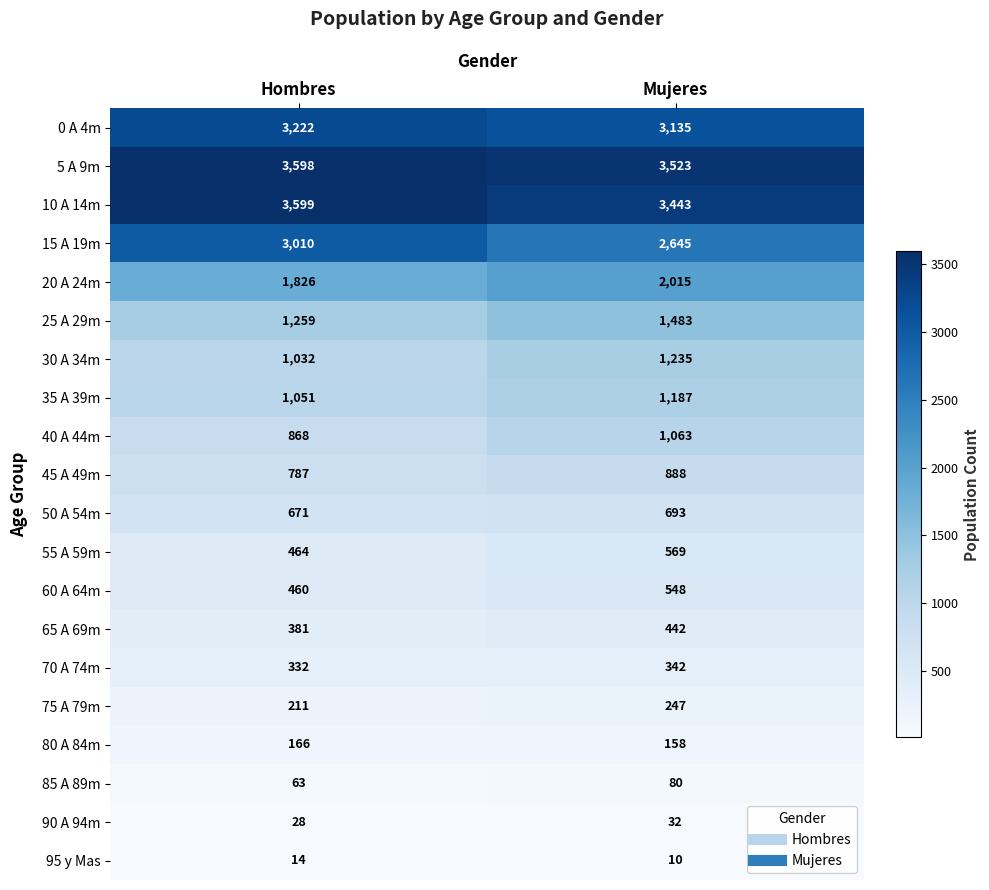

Which series has the largest total across all categories?

5 A 9m